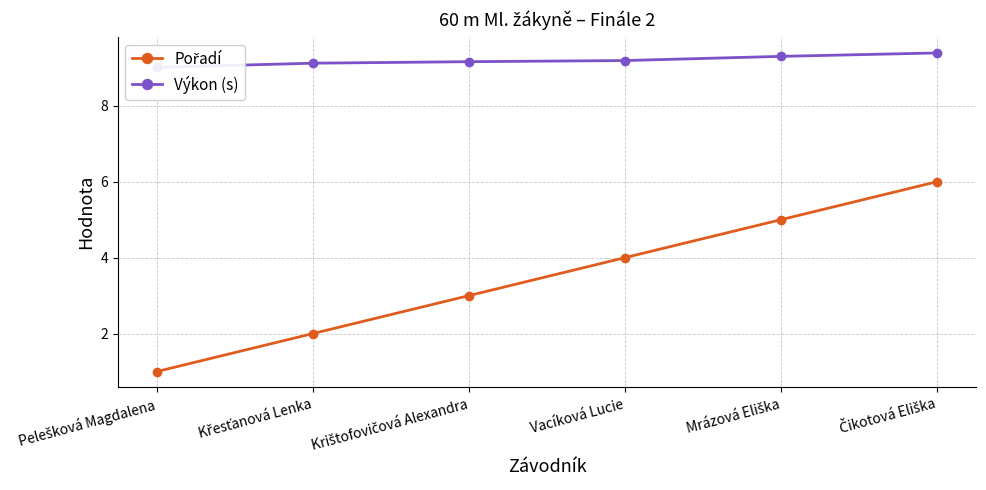

Which category has the lowest value across all series?

Pelešková Magdalena